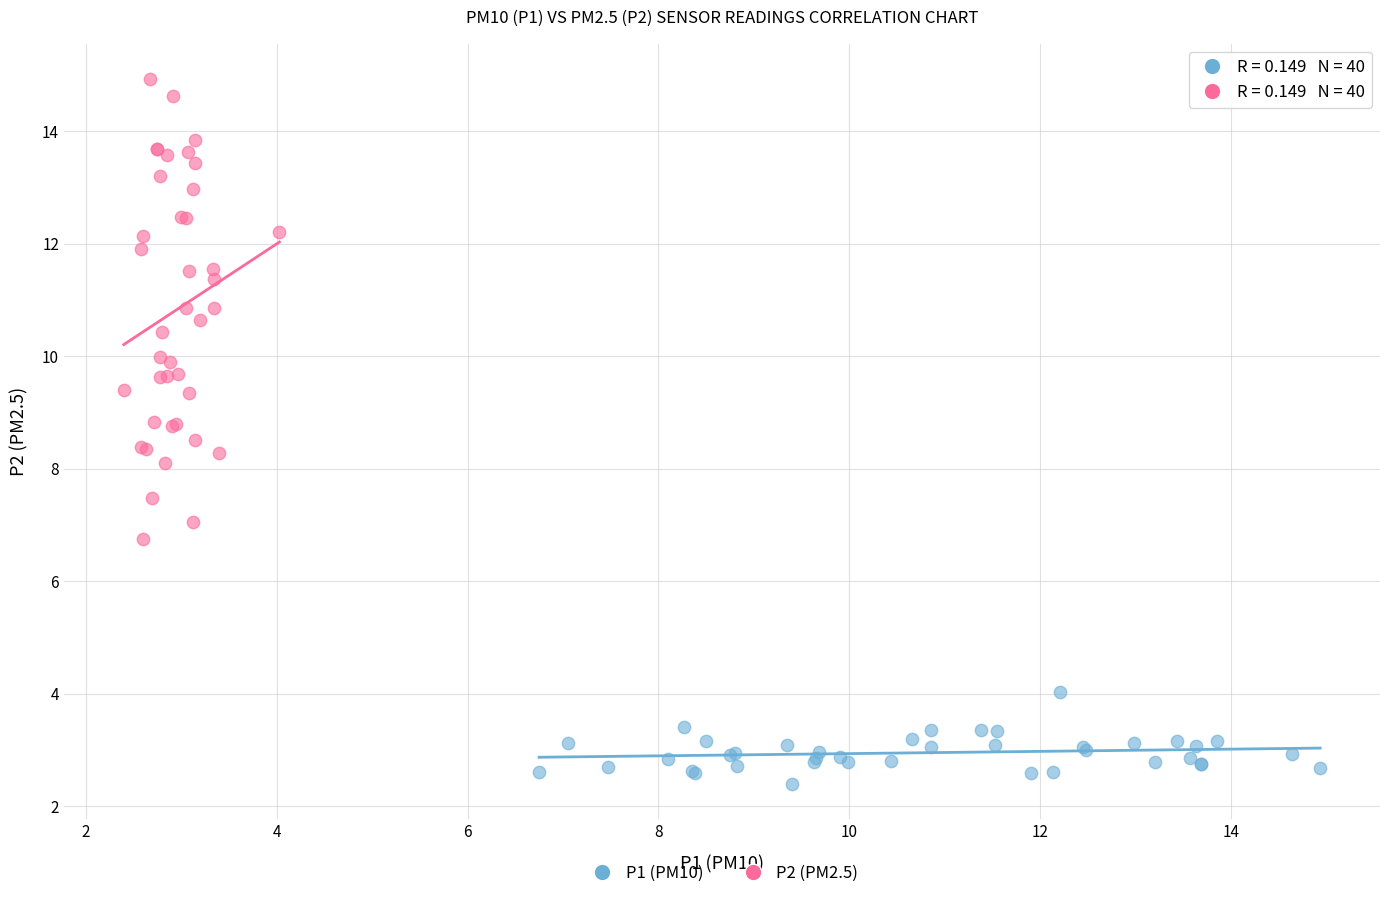

What are all the series names shown in the legend?

P1 (PM10), P2 (PM2.5)